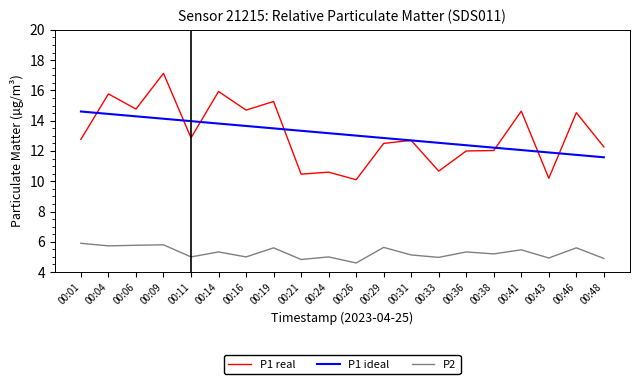

What is the minimum value for P1 ideal?

11.6